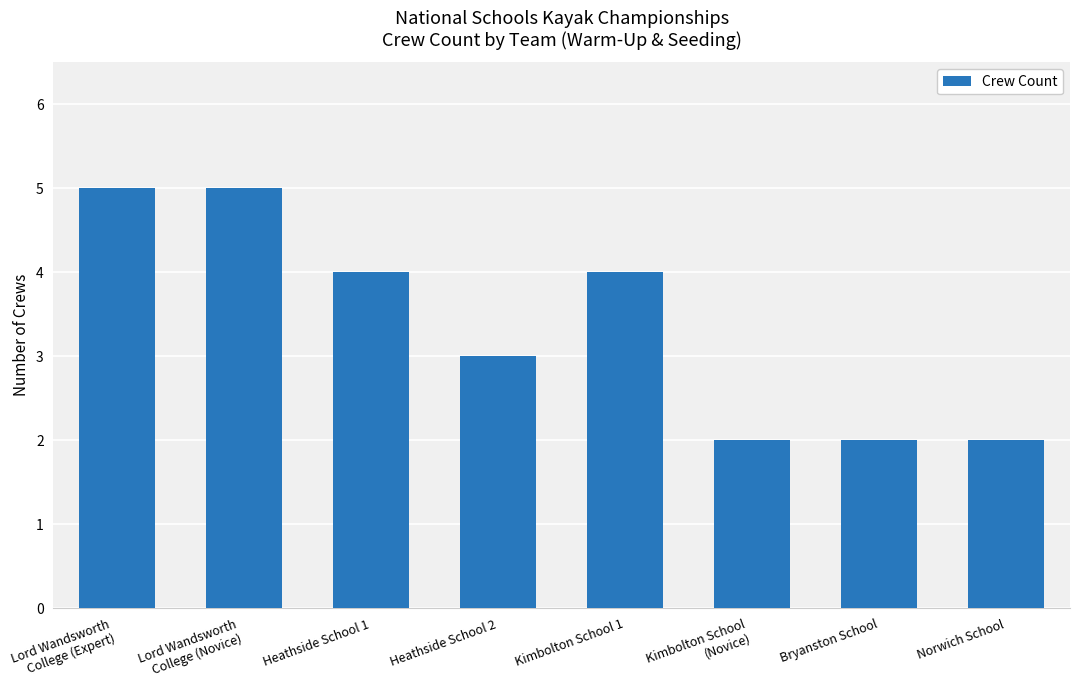

True or false: the data shows 1 at Heathside School 1.

False